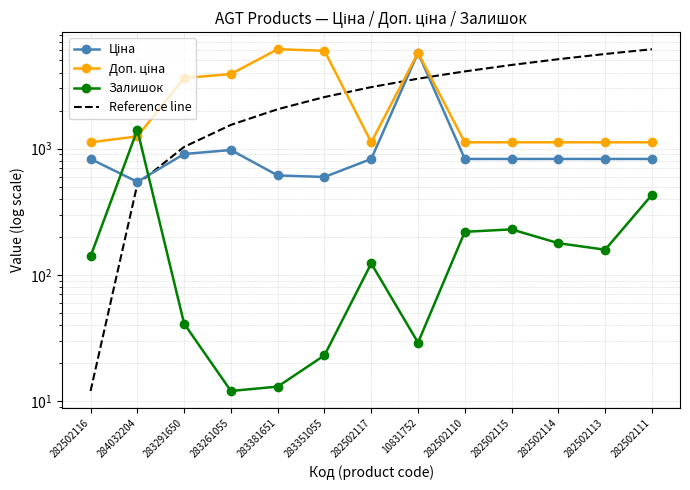

Which series changed the most between 282502116 and 282502115?

Reference line